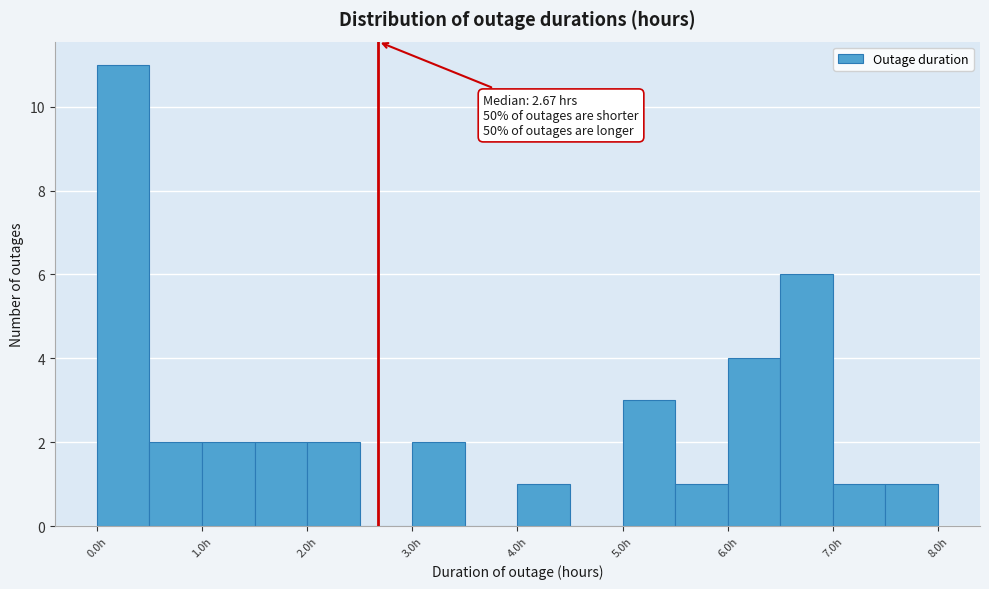

Which range on the x-axis has the tallest bar?

0.0 to 0.5